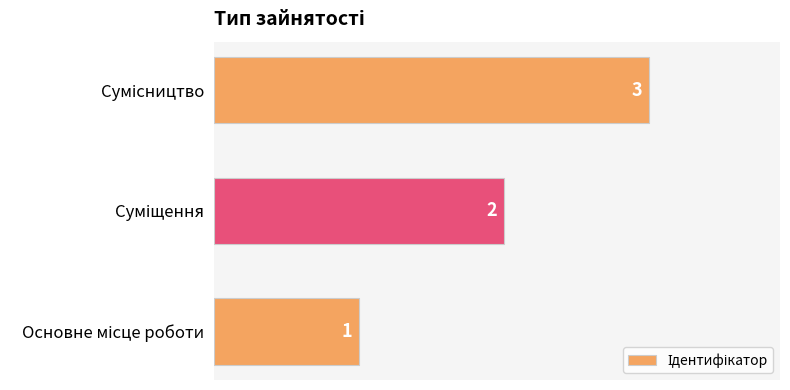

What is the greatest value displayed?

3